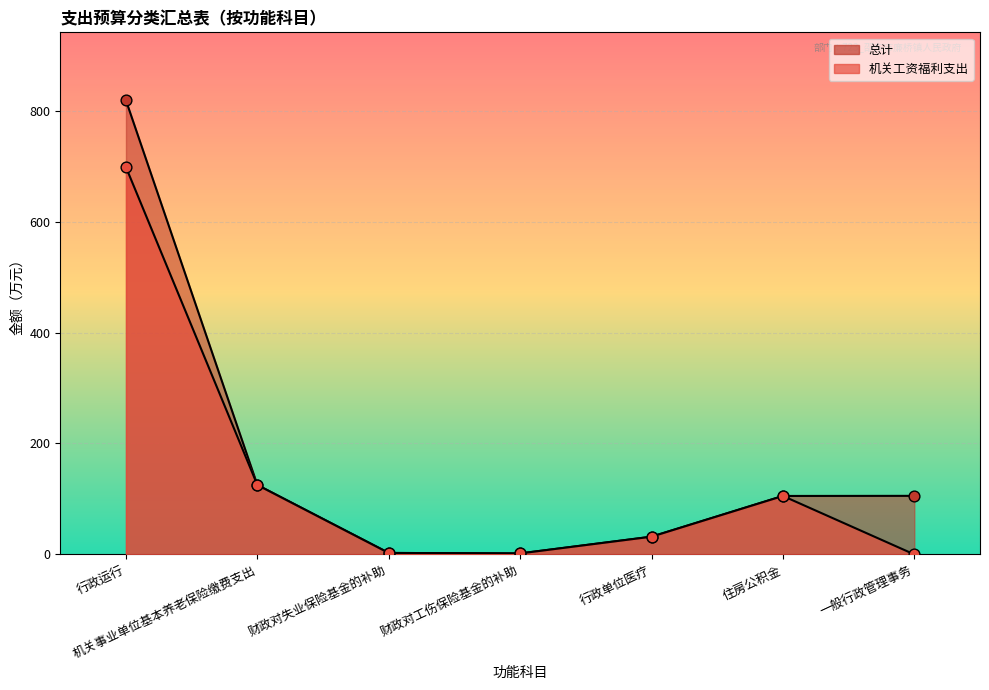

Which series has the largest Y range (max minus min)?

总计